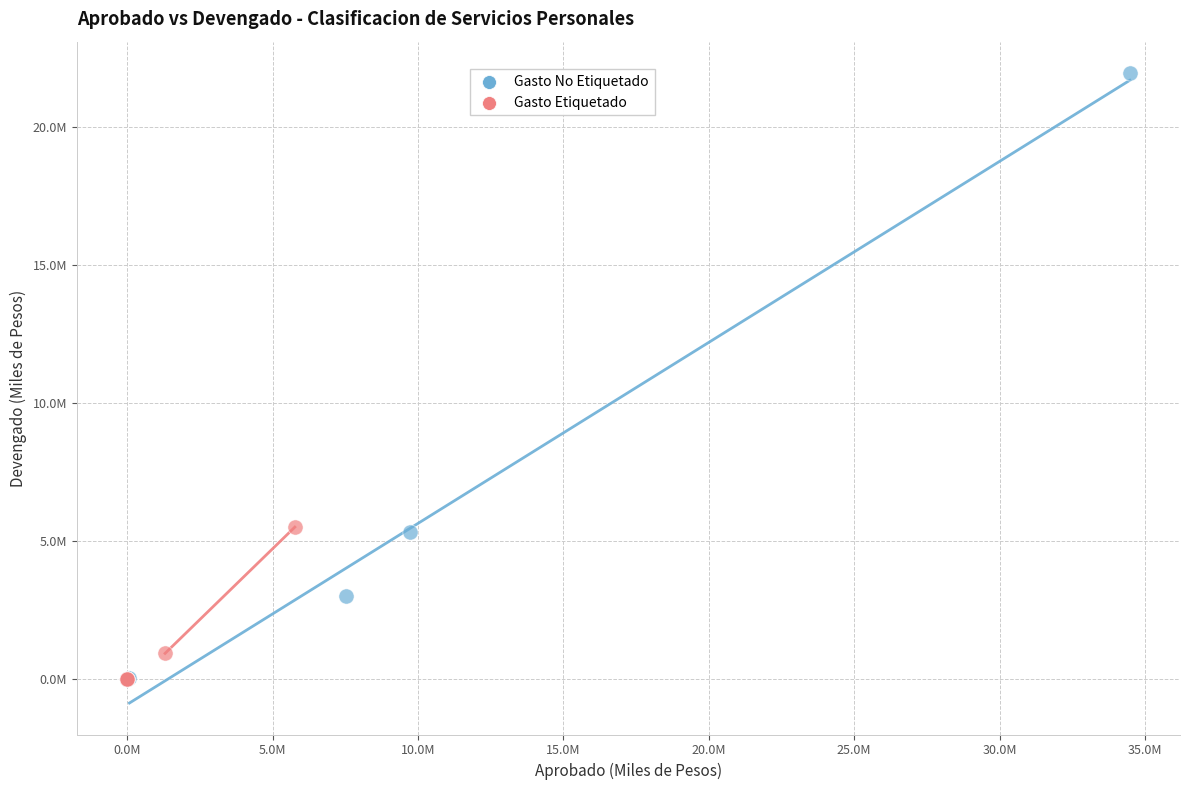

What are all the series names shown in the legend?

Gasto No Etiquetado, Gasto Etiquetado